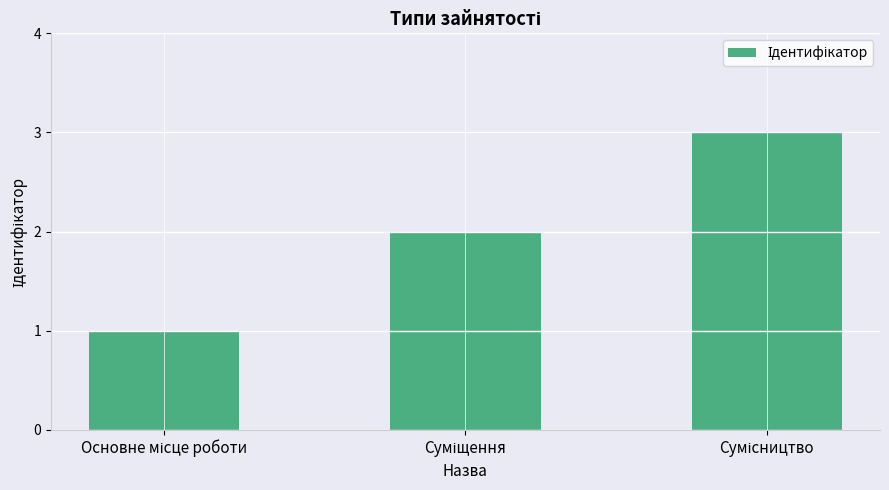

Reading left to right, extract all data points from this chart.

1	2	3